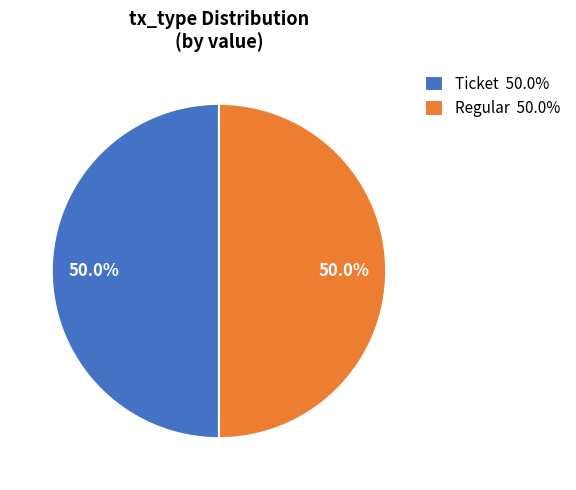

What is the ratio of the value at Regular 50.0% to the value at Ticket 50.0%?

1.0